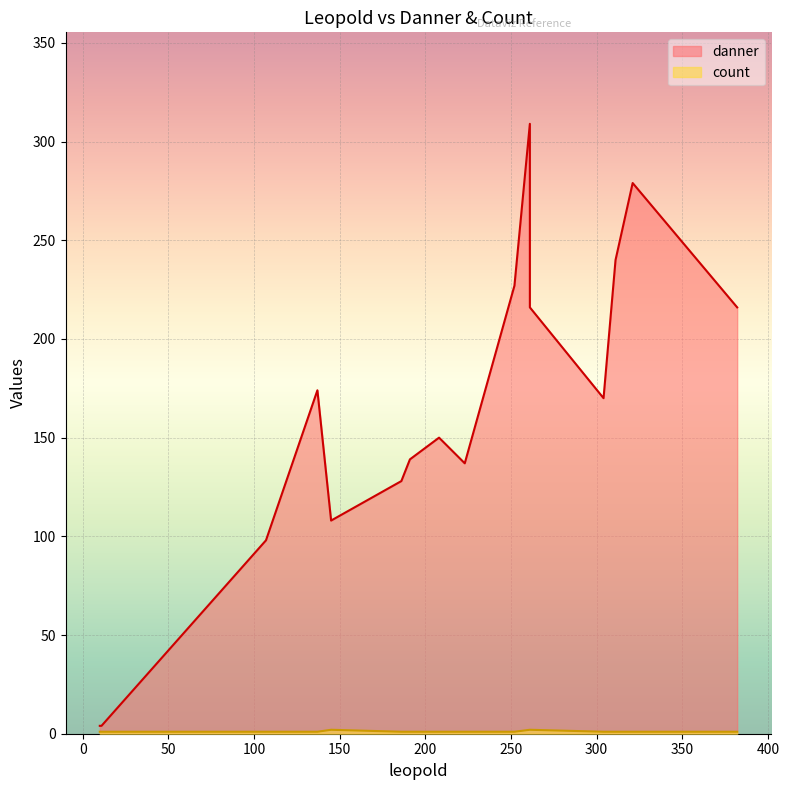

At which category is the sum across all series the highest?

261